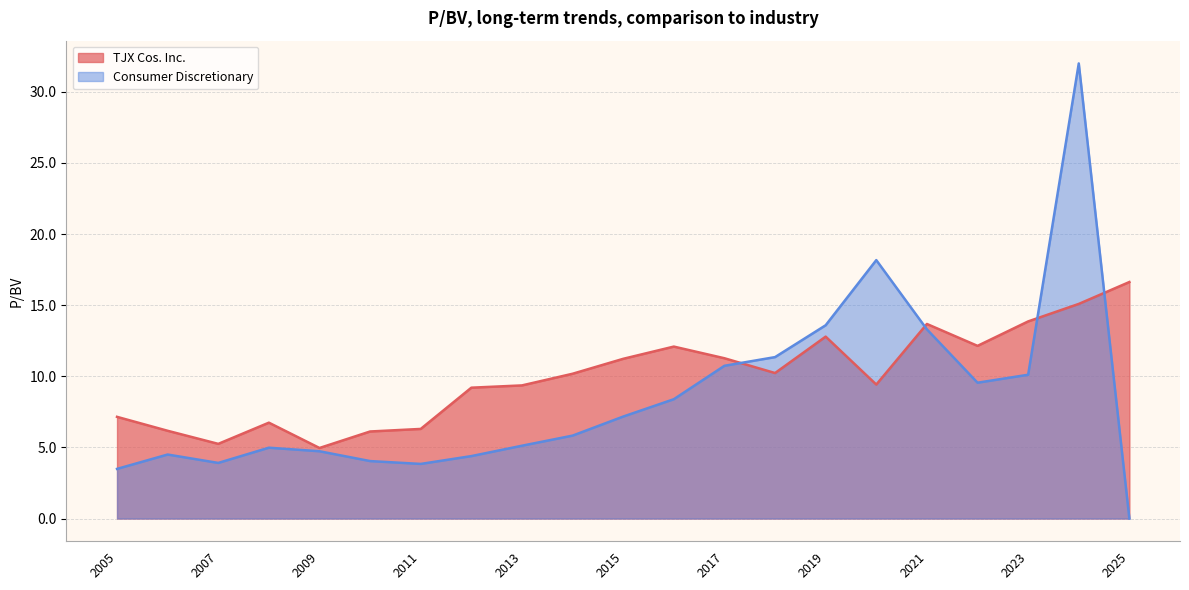

Rank the series at 2011-03-30 from lowest to highest value.

Consumer Discretionary, TJX Cos. Inc.